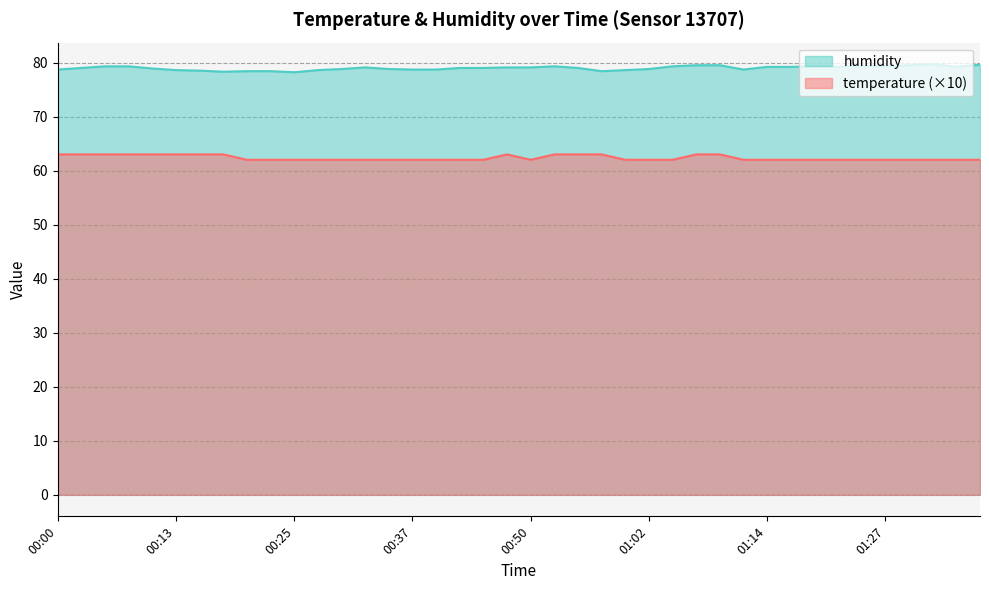

What is the sum of the humidity values at 01:17 and 00:13?

157.8